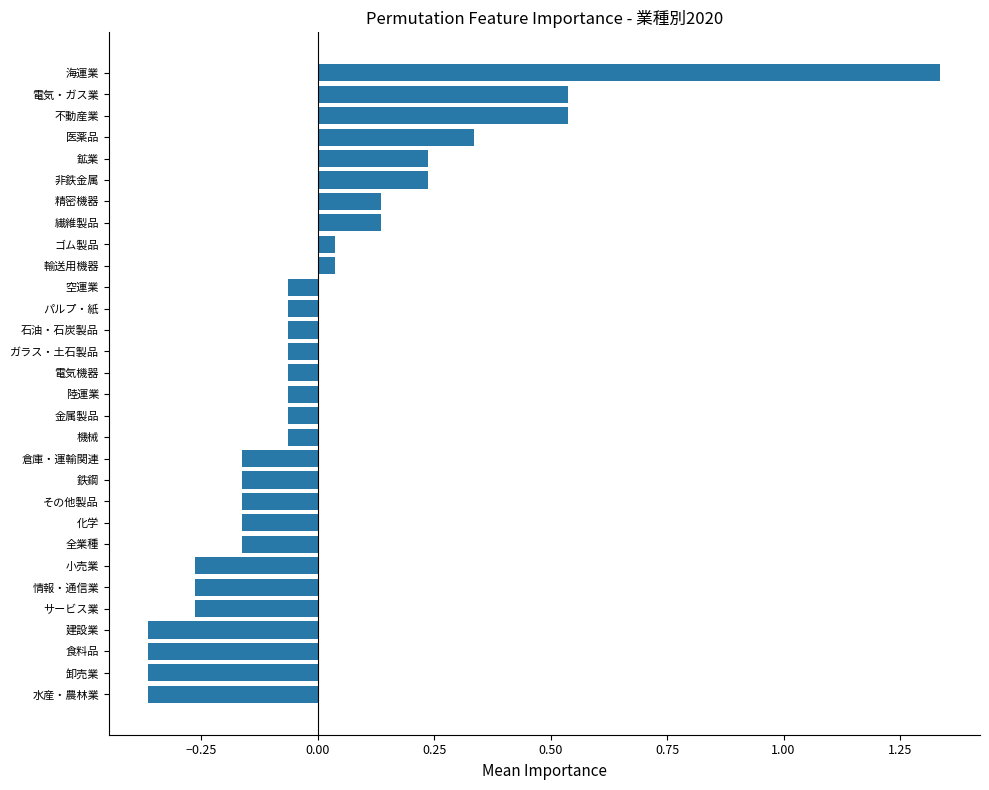

Which has a higher value, 小売業 or 鉄鋼?

鉄鋼